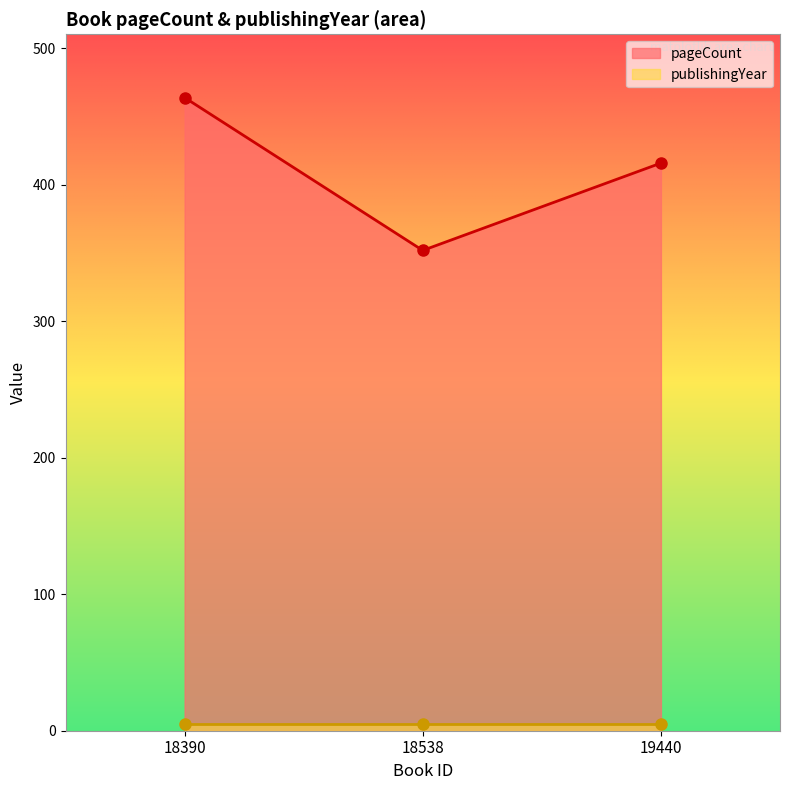

The chart shows a value of 464 at 18390. True or false?

True